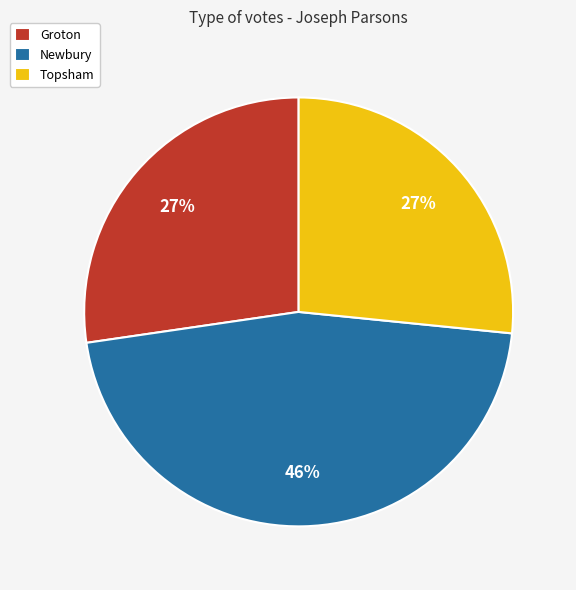

Count the number of slices in the pie.

3